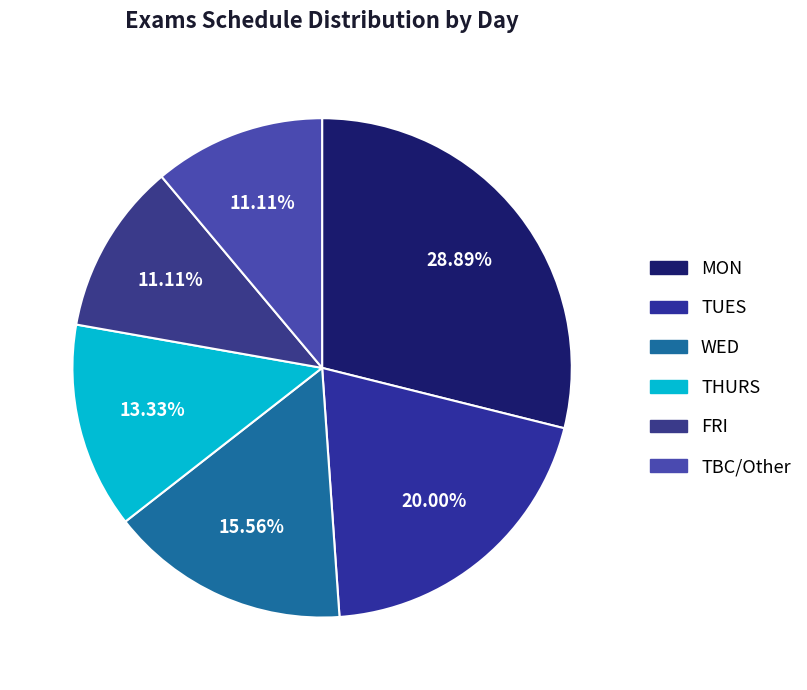

Do WED and MON together represent more than half of the pie?

No